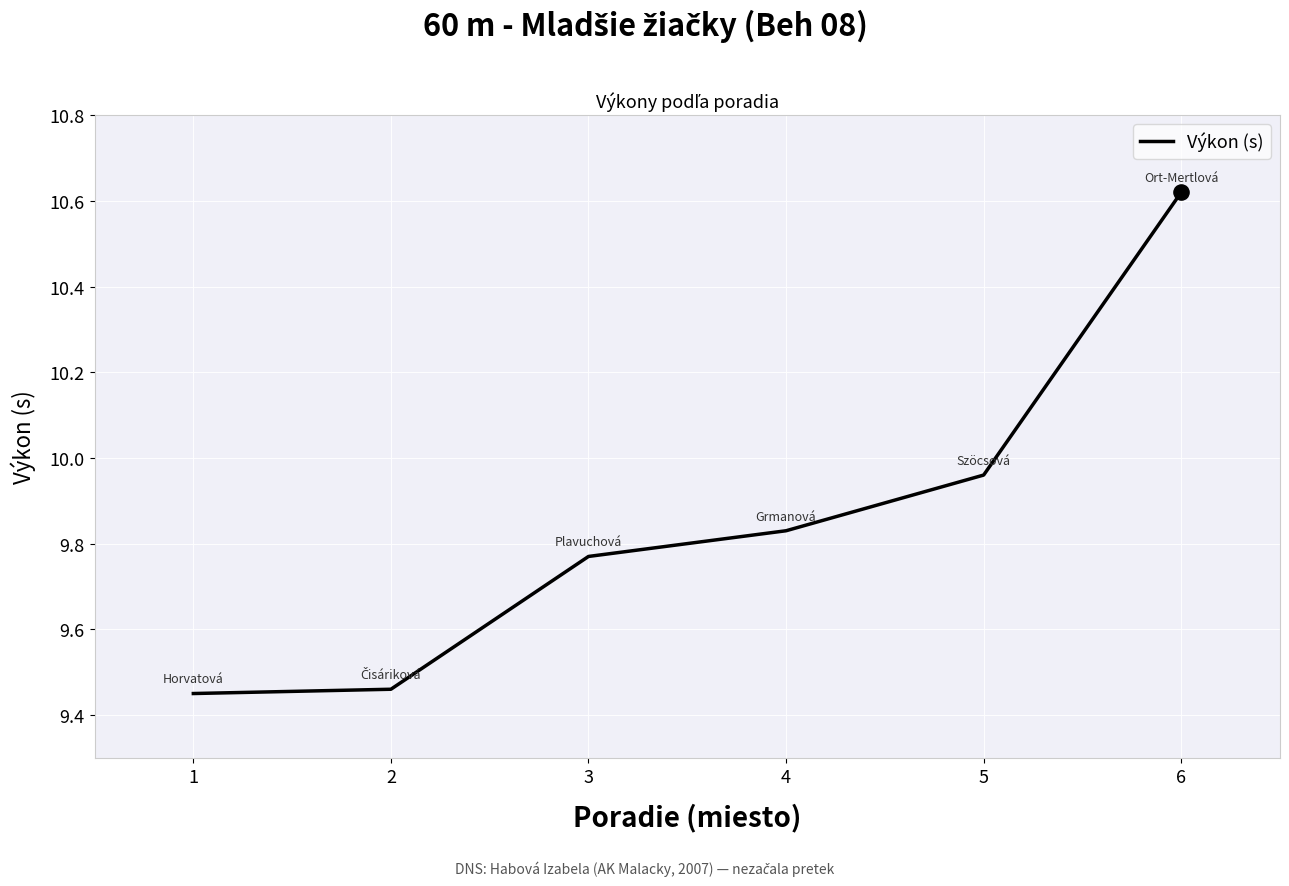

What is the ratio of the value at 6 to the value at 4?

1.1